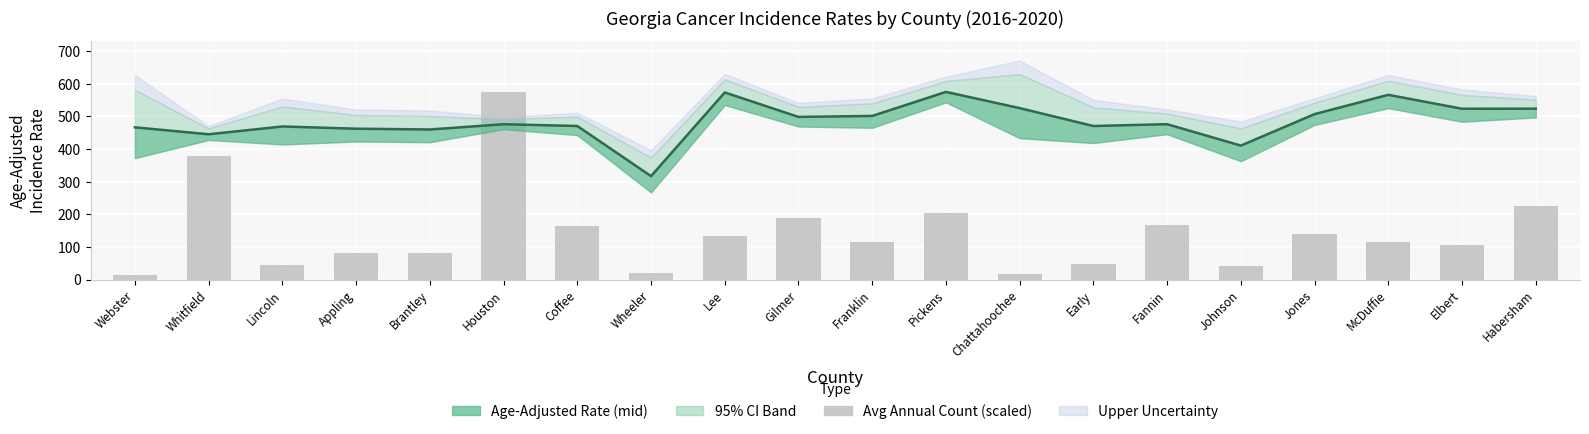

What is the value of the Age-Adjusted Rate bar at the 8th from the left?

317.1